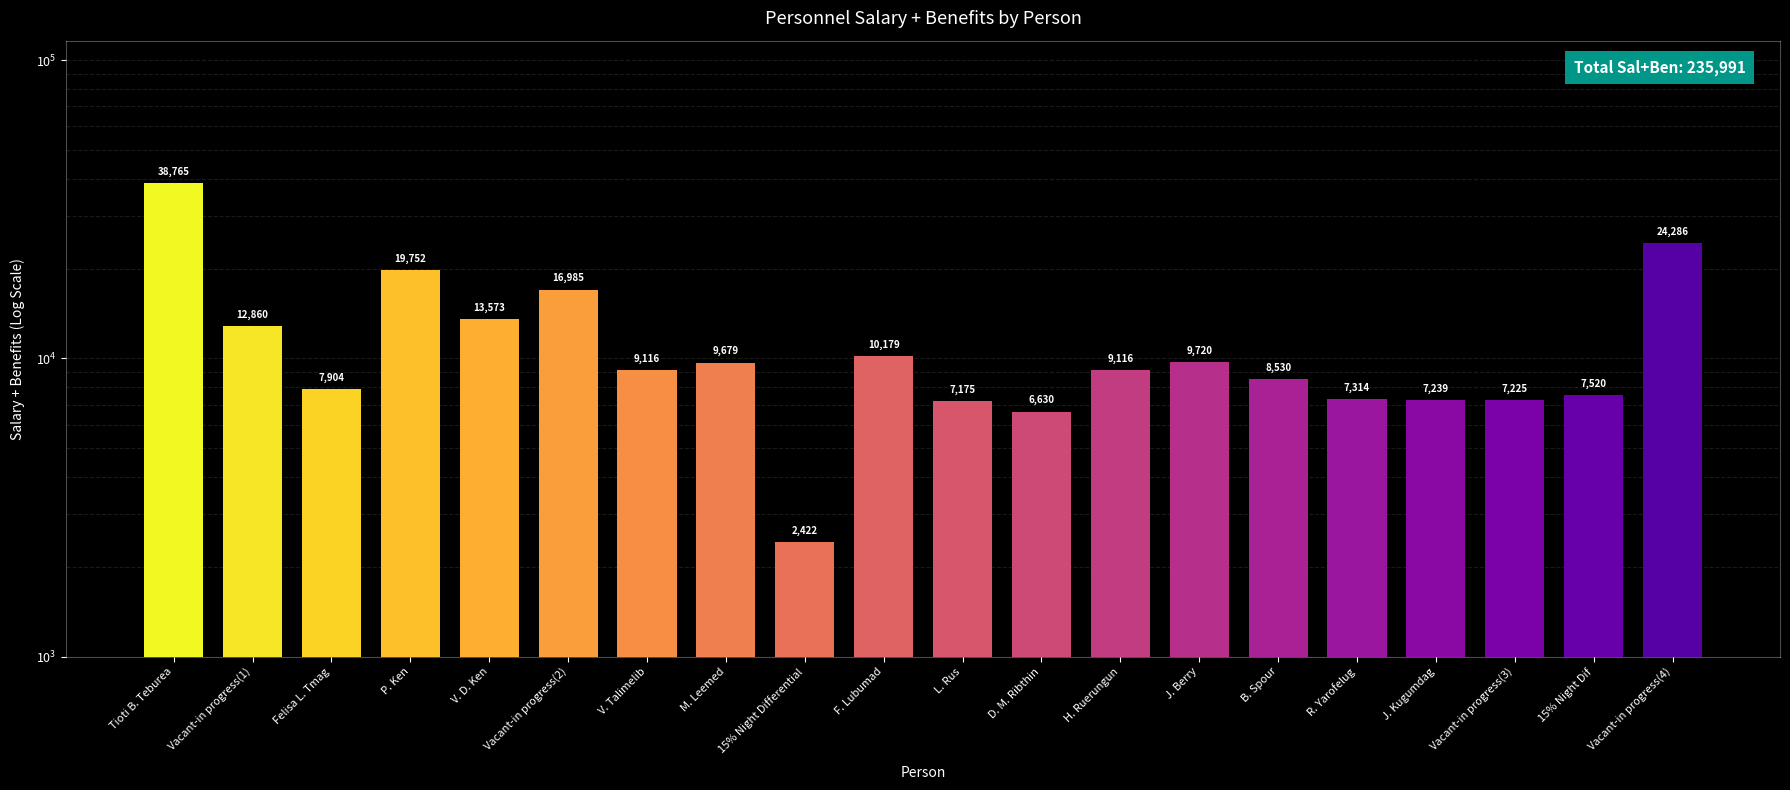

What position from the left is Vacant-in progress(2)?

6